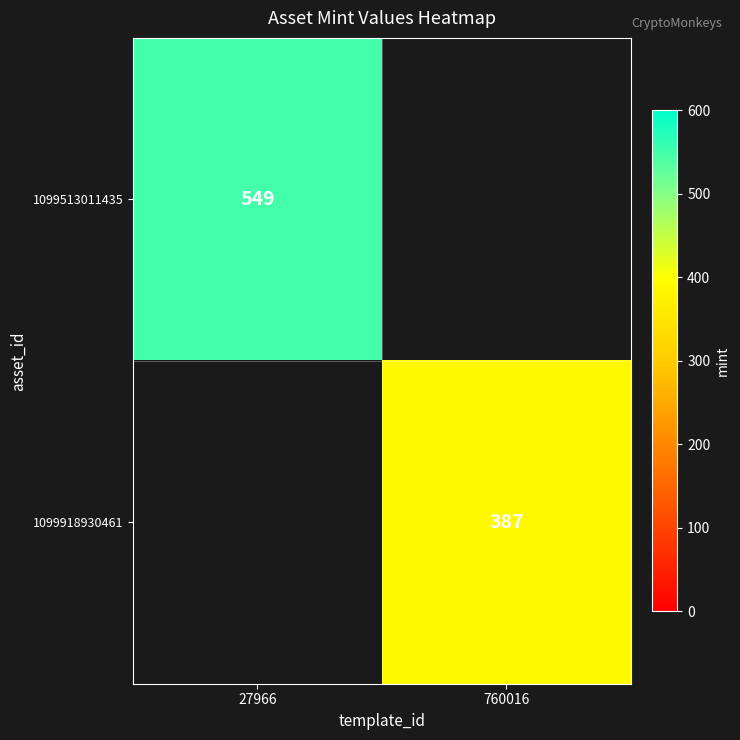

The value of 1099513011435 at 27966 is 277. True or false?

False